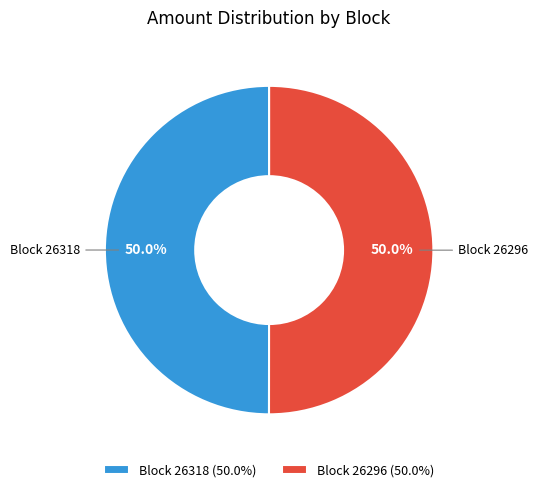

What is the ratio of the value at Block 26318 to the value at Block 26296?

1.0